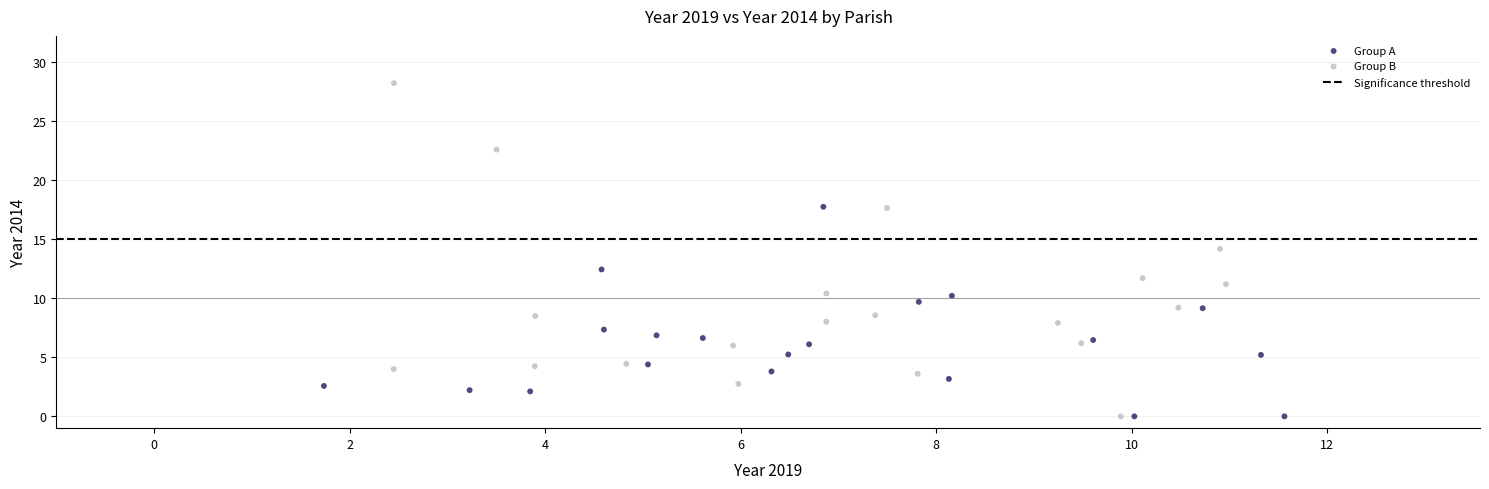

Which series has the largest Y range (max minus min)?

Group B